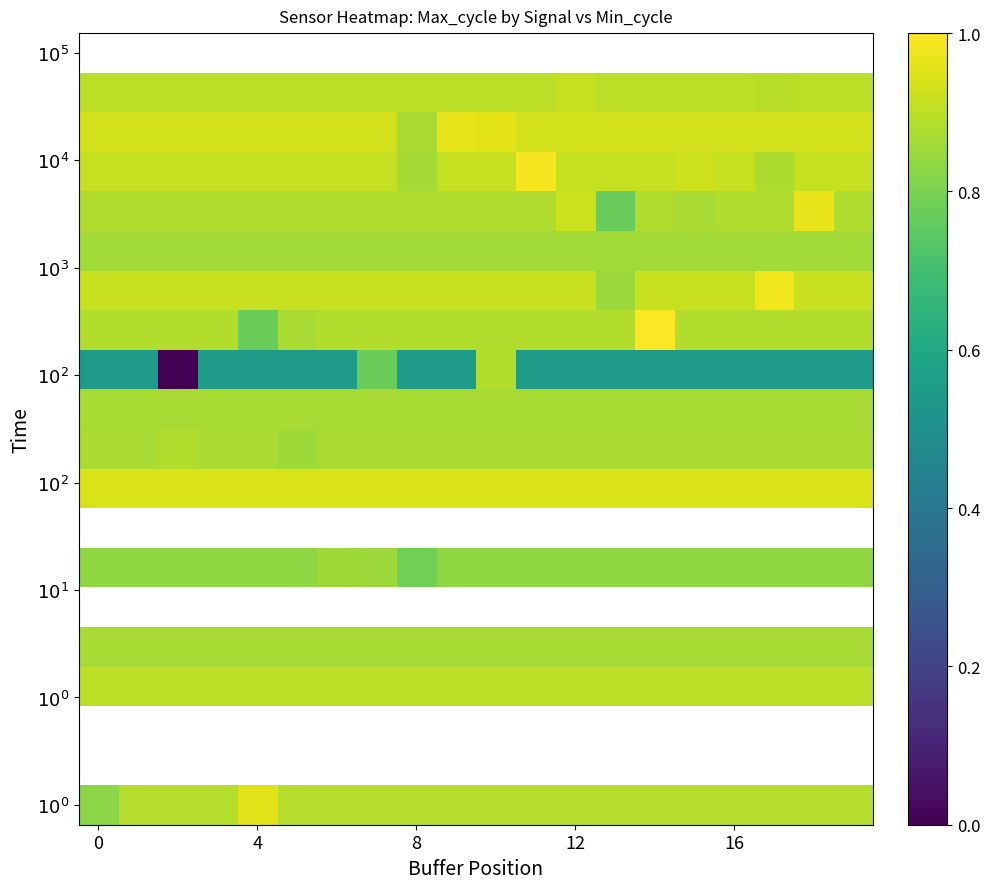

Between 16 and 12, which is larger?

16